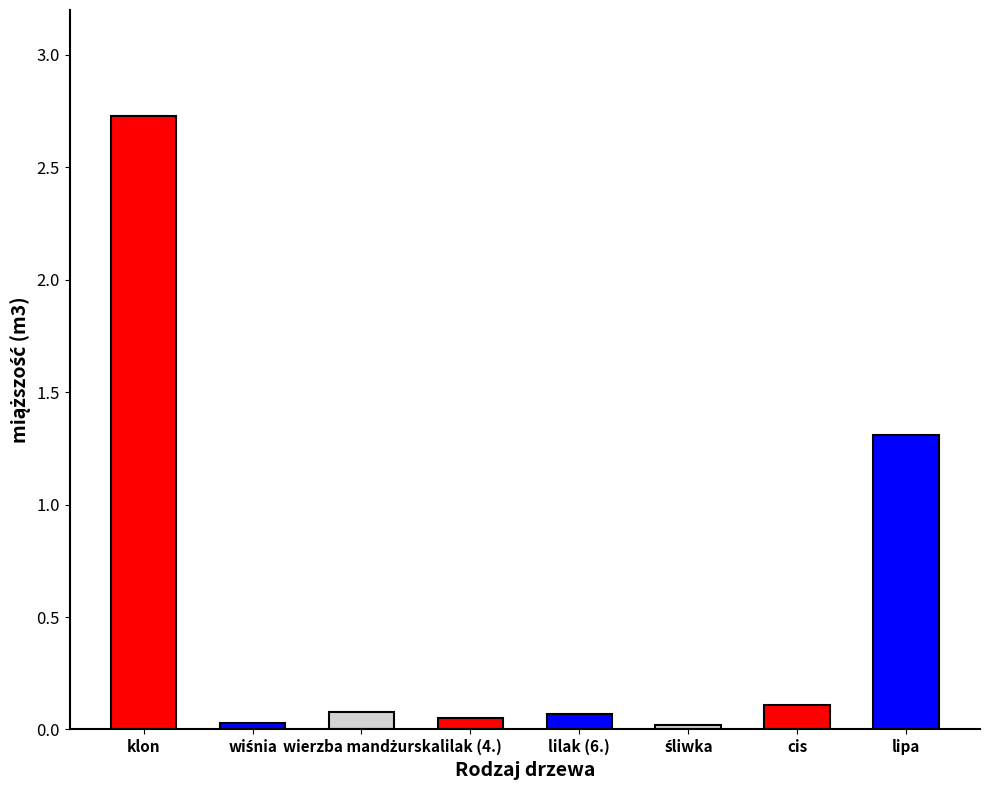

Is it true that the value at cis is 0.1?

True